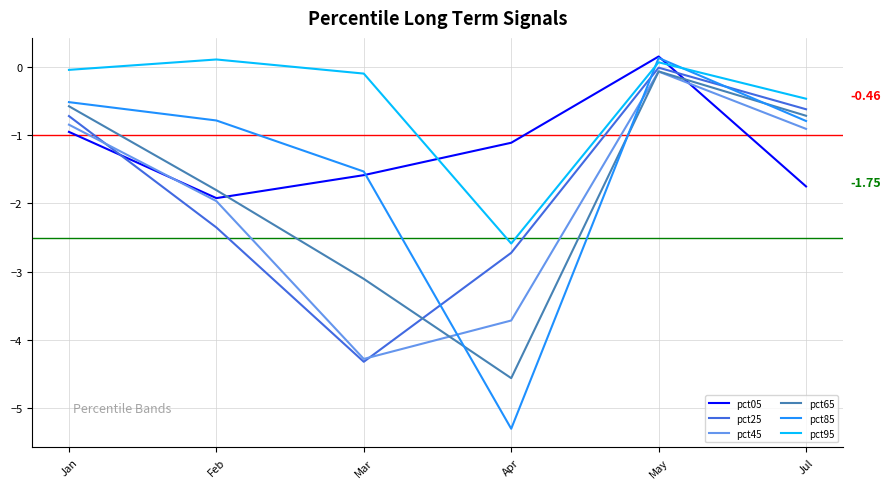

Rank the categories by pct05 value from lowest to highest.

Feb, Jul, Mar, Apr, Jan, May